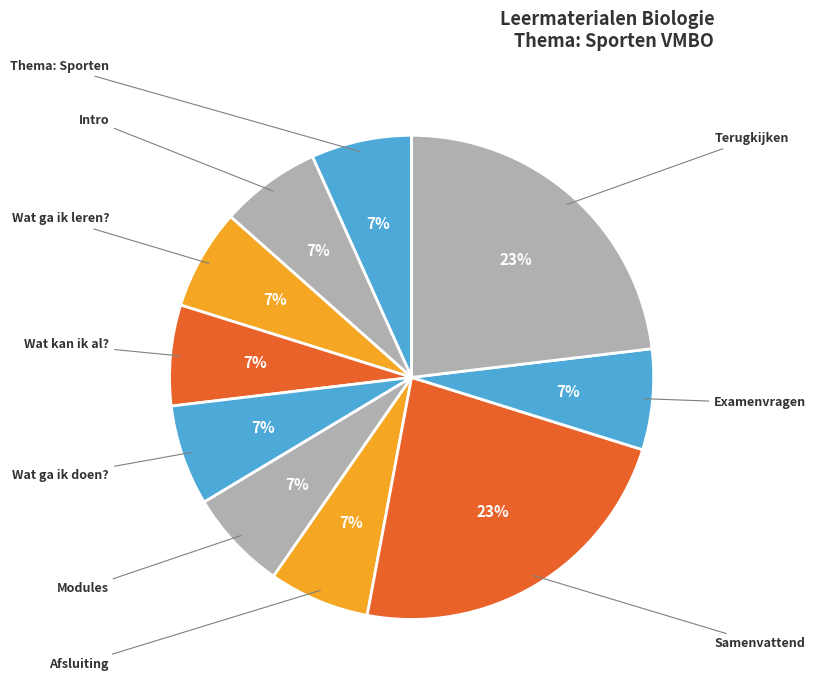

What percentage is the Thema: Sporten slice, to the nearest percent?

7%